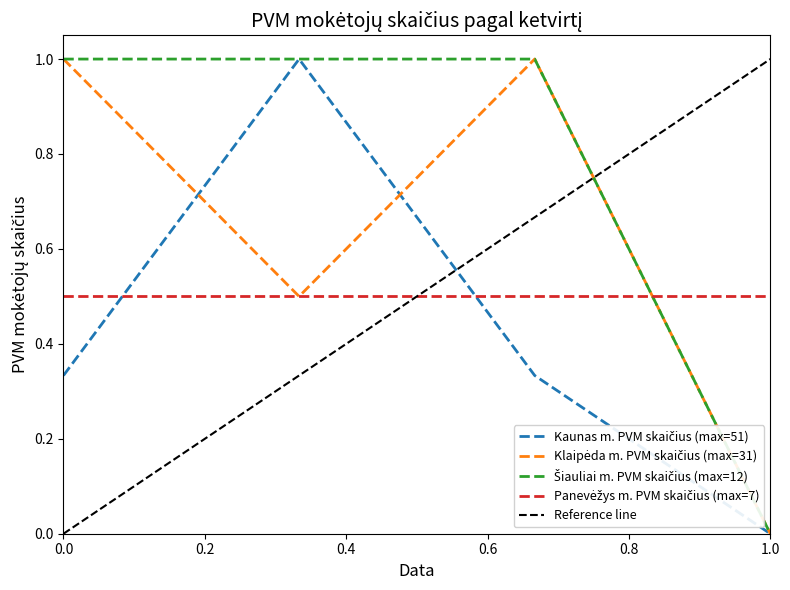

True or false: Kaunas m. PVM skaičius and Klaipėda m. PVM skaičius cross at least once.

True